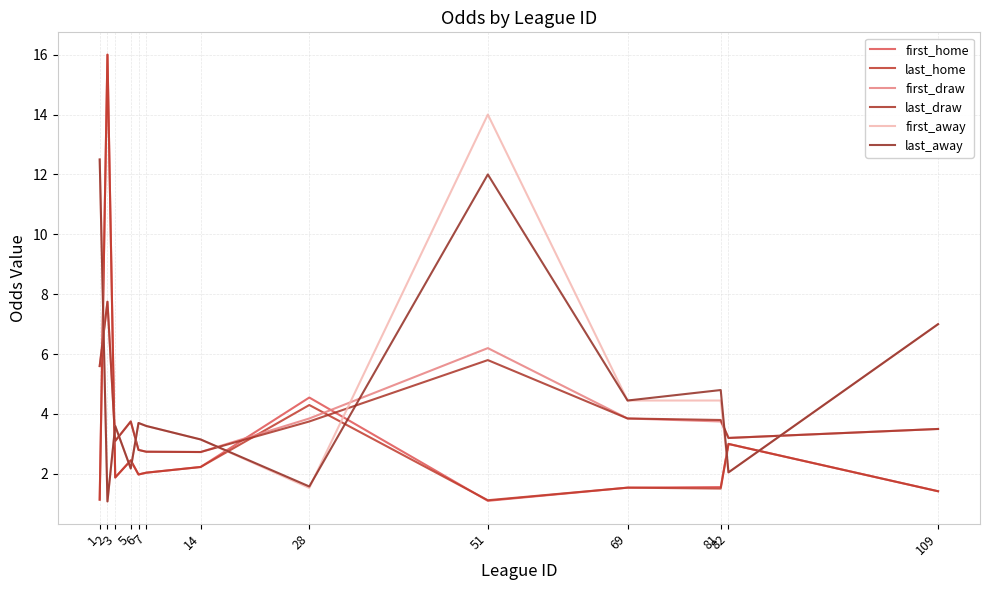

Reading left to right, list all the values displayed in this chart.

first_home: 1=1.1	2=16.0	3=1.9	5=2.5	6=2.0	7=2.0	14=2.2	28=4.5	51=1.1	69=1.5	81=1.6	82=3.0	109=1.4
last_home: 1=1.1	2=16.0	3=1.9	5=2.5	6=2.0	7=2.0	14=2.2	28=4.3	51=1.1	69=1.5	81=1.5	82=3.0	109=1.4
first_draw: 1=5.6	2=7.8	3=3.1	5=3.8	6=2.8	7=2.7	14=2.7	28=3.9	51=6.2	69=3.9	81=3.8	82=3.2	109=3.5
last_draw: 1=5.6	2=7.8	3=3.1	5=3.8	6=2.8	7=2.7	14=2.7	28=3.8	51=5.8	69=3.9	81=3.8	82=3.2	109=3.5
first_away: 1=12.5	2=1.1	3=3.6	5=2.2	6=3.7	7=3.6	14=3.1	28=1.5	51=14.0	69=4.5	81=4.5	82=2.0	109=7.0
last_away: 1=12.5	2=1.1	3=3.6	5=2.2	6=3.7	7=3.6	14=3.1	28=1.6	51=12.0	69=4.5	81=4.8	82=2.0	109=7.0